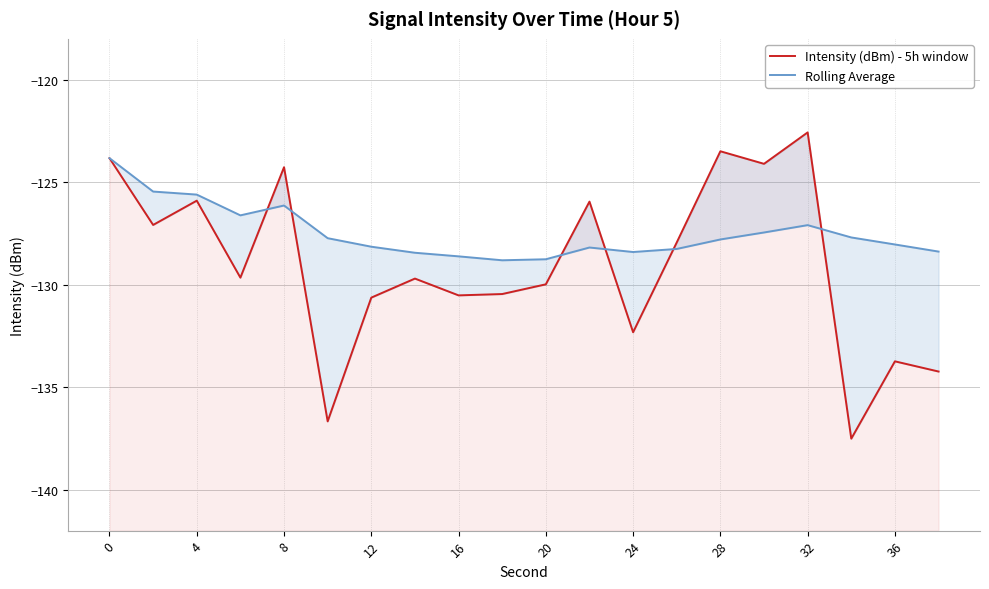

How many data points in Intensity (dBm) - 5h window are above -129?

9